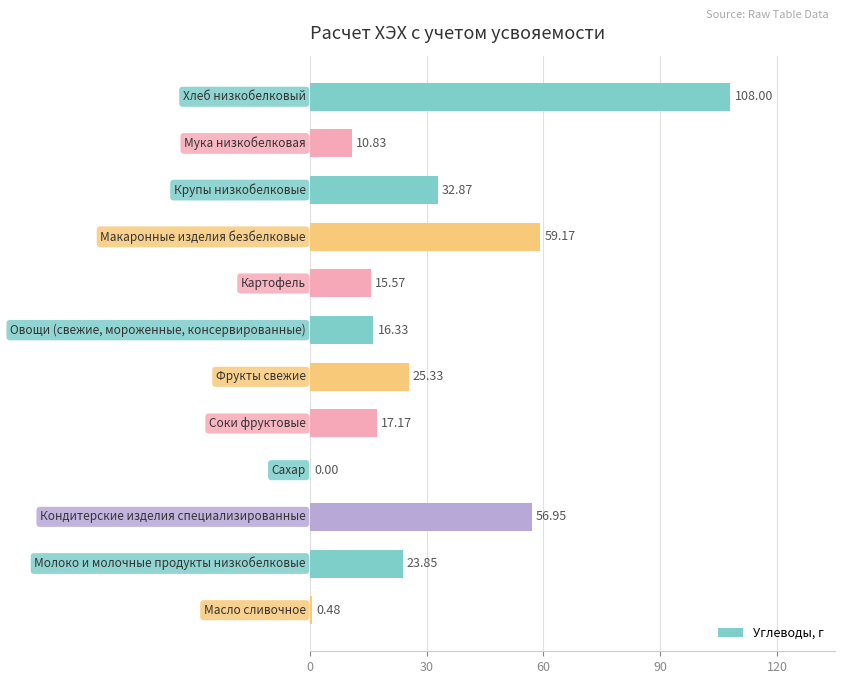

What is the average value?

30.5